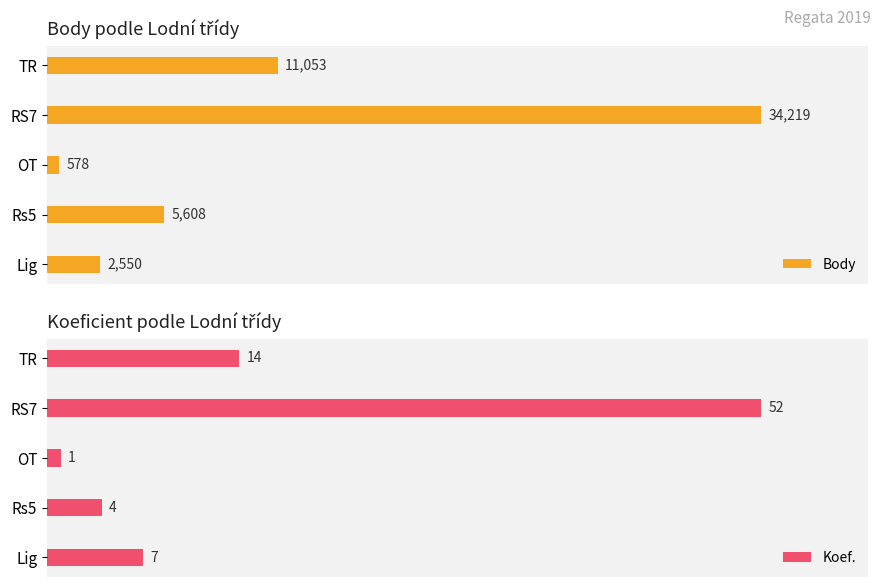

How many data points in Koef. are less than 7?

2